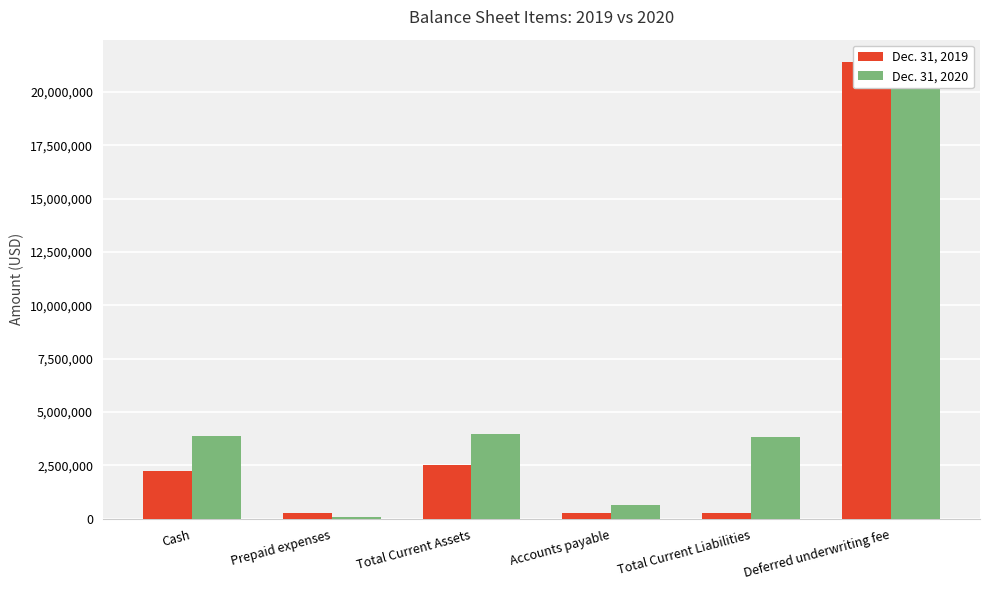

Is the value of Dec. 31, 2020 at Prepaid expenses greater than the value of Dec. 31, 2019 at Total Current Liabilities?

No